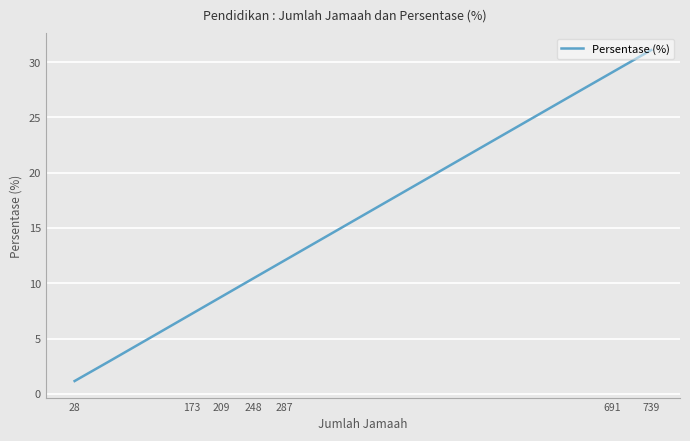

What is the maximum value shown in the chart?

31.1